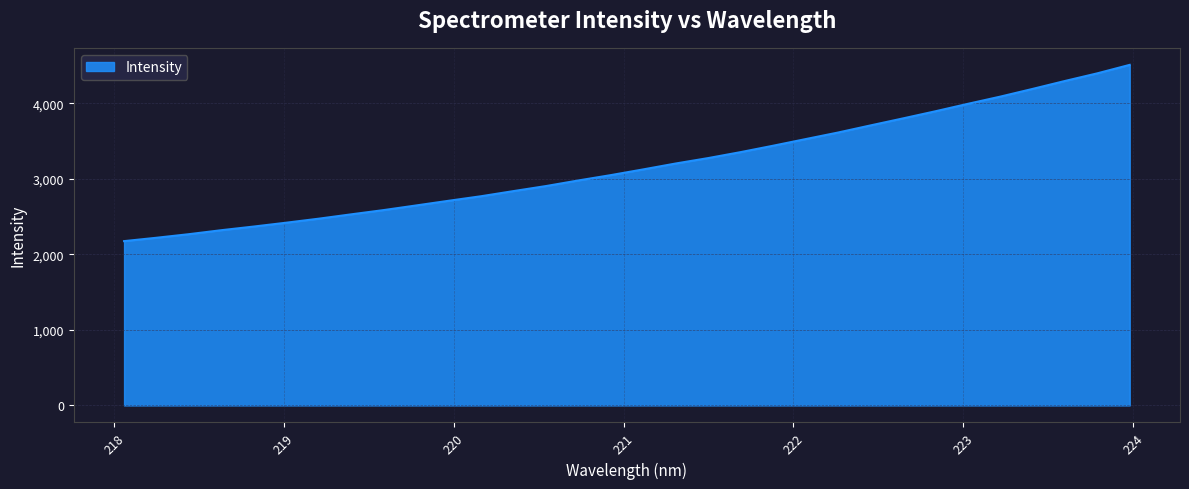

How many lines are shown in the chart?

1